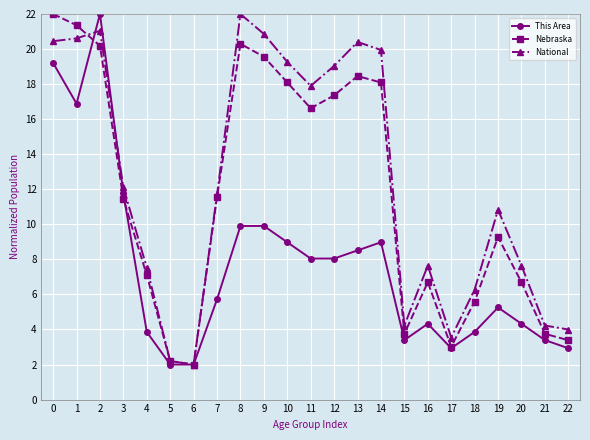

How many interior local peaks does the Nebraska series have?

4